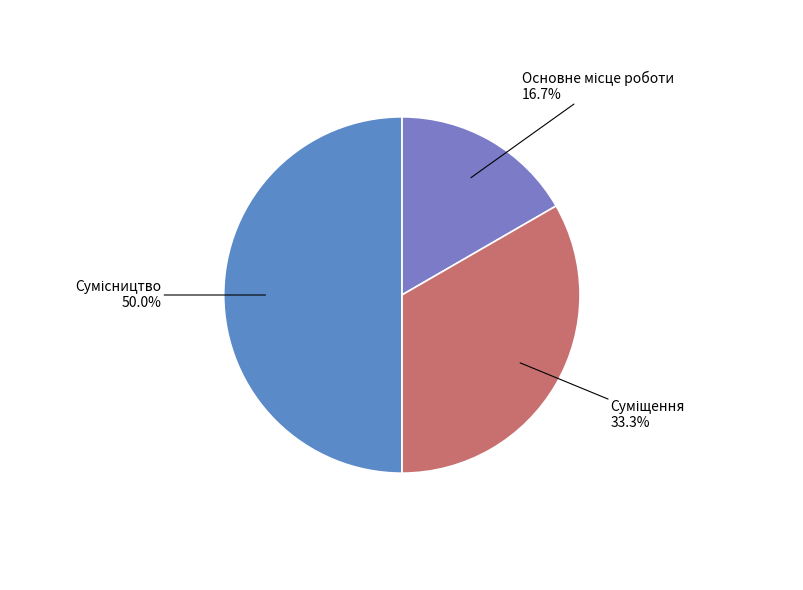

Is there a majority slice in this chart?

No